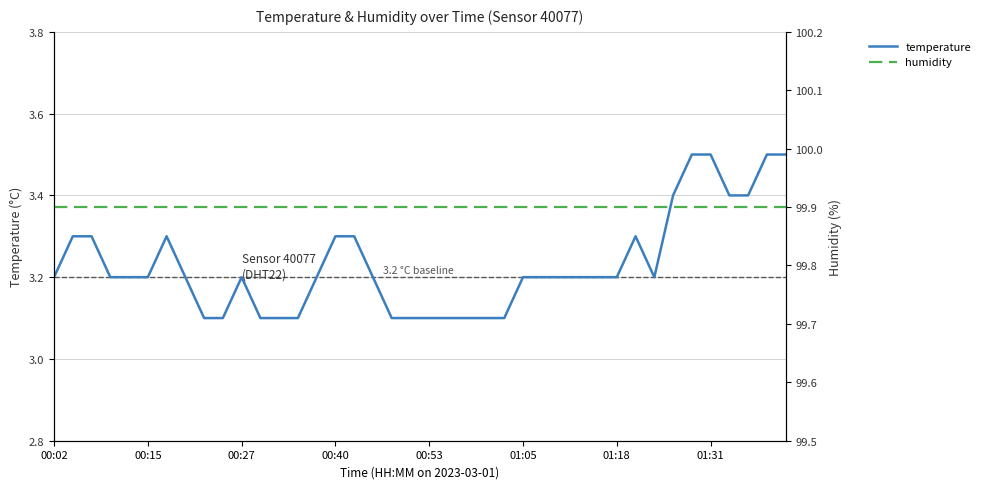

How many interior local valleys does the temperature series have?

1